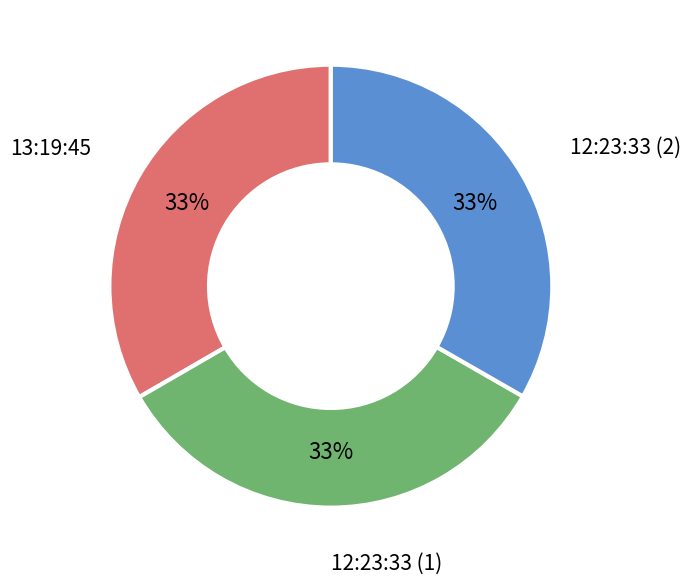

Is the sum of 13:19:45 and 12:23:33 (2) greater than half?

Yes